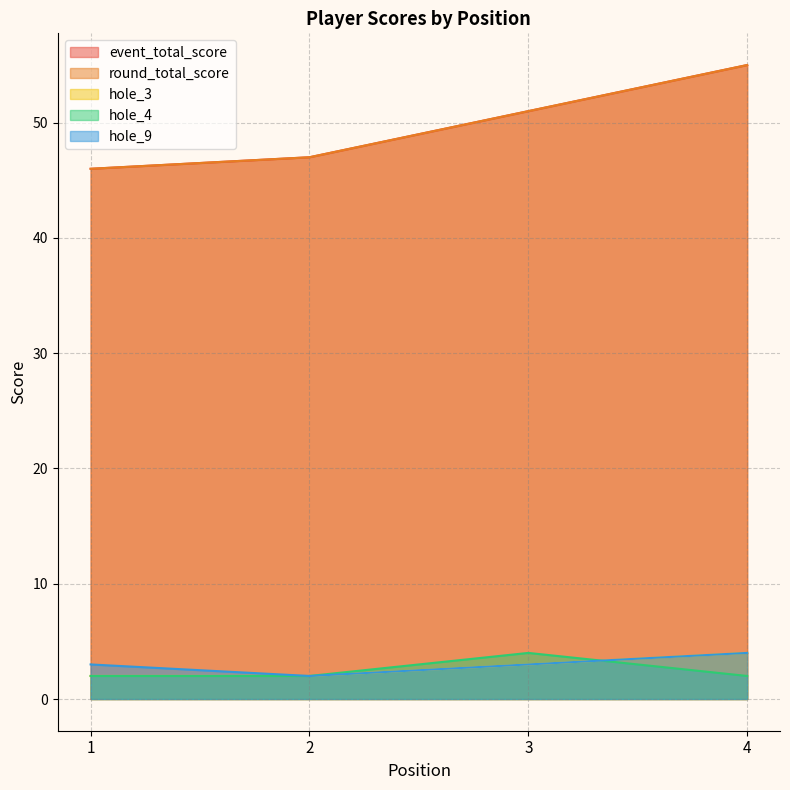

What is the difference between the highest and lowest values at 2?

45